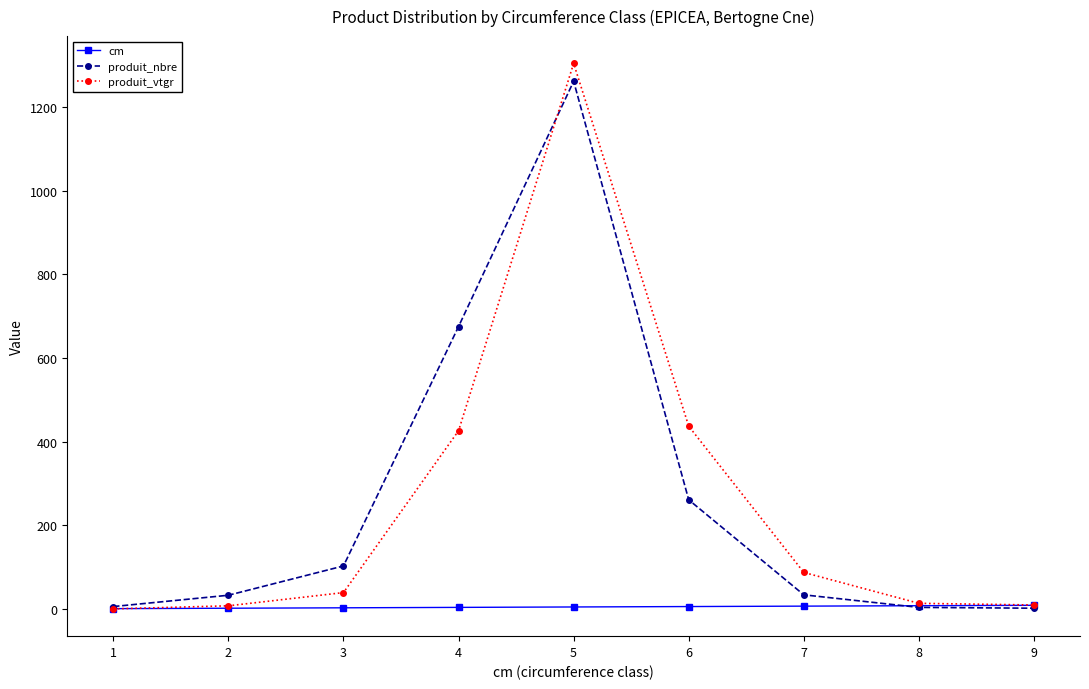

At which label does produit_nbre first exceed 34?

3